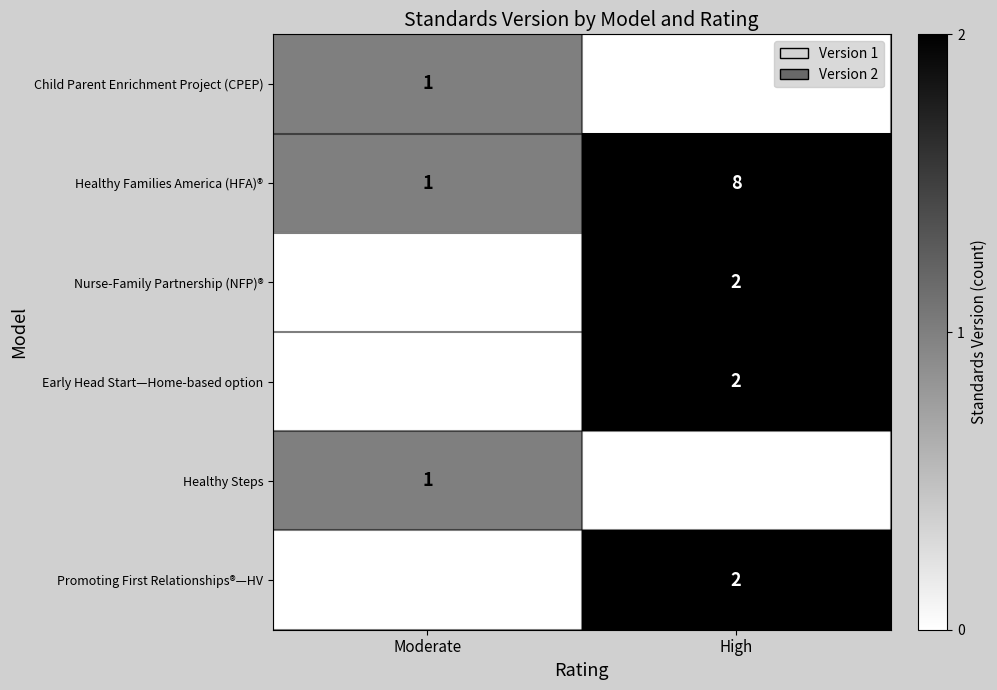

Is it true that Nurse-Family Partnership (NFP)® equals 1 at High?

False